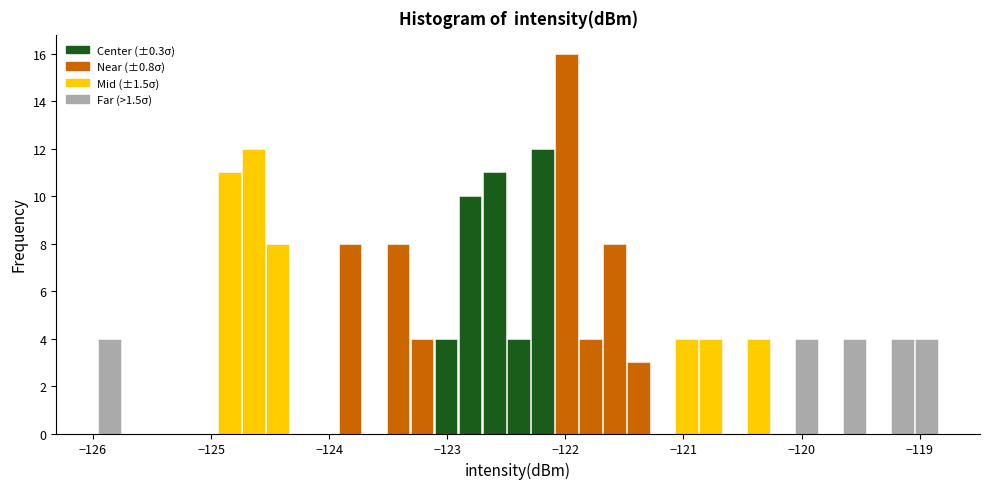

Around what value on the x-axis is the tallest bar? Give the approximate position of its centre, as read against the axis.

-122.0